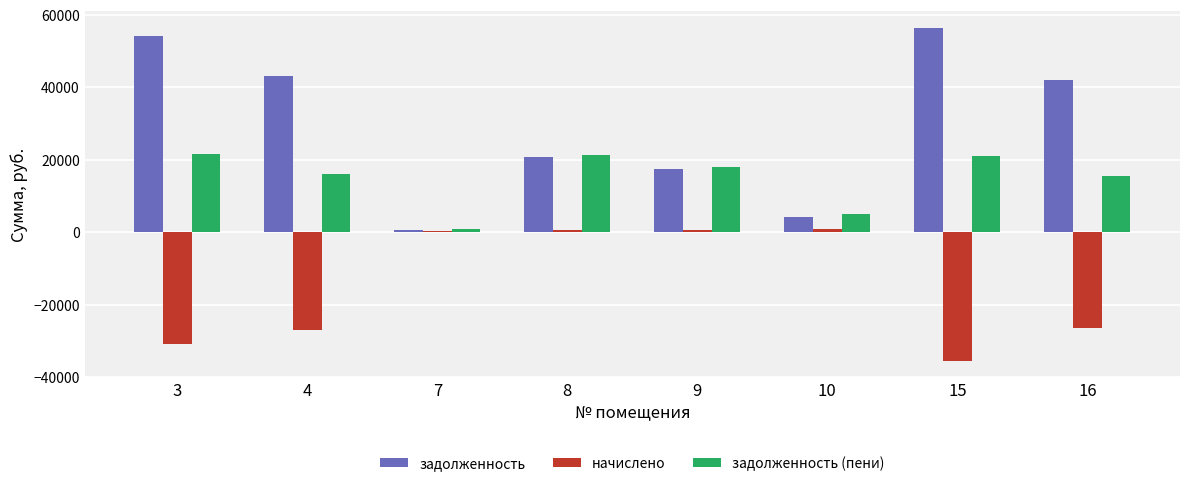

Which series has the largest range (max minus min)?

задолженность